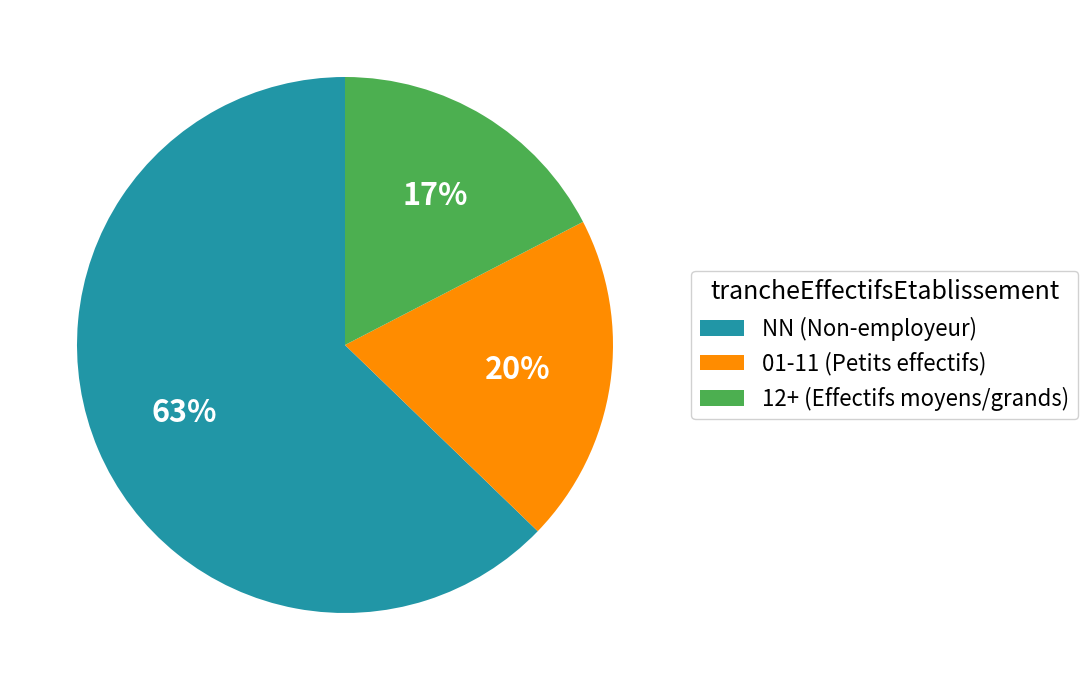

To the nearest percent, what is the combined percentage of NN (Non-employeur) and 12+ (Effectifs moyens/grands)?

80%